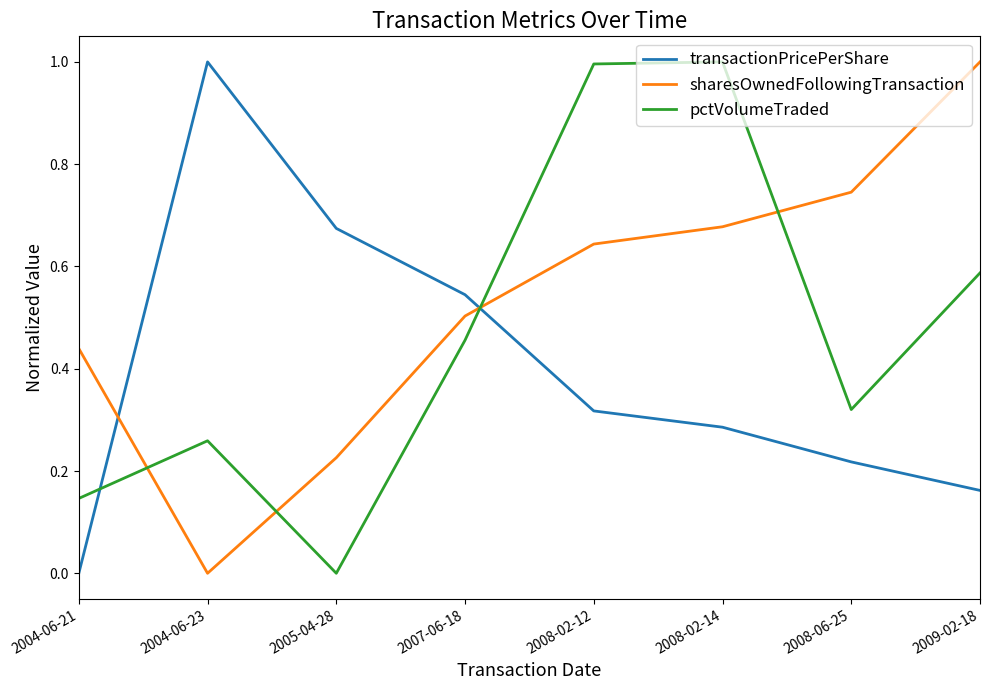

What are all the series names shown in the legend?

transactionPricePerShare, sharesOwnedFollowingTransaction, pctVolumeTraded